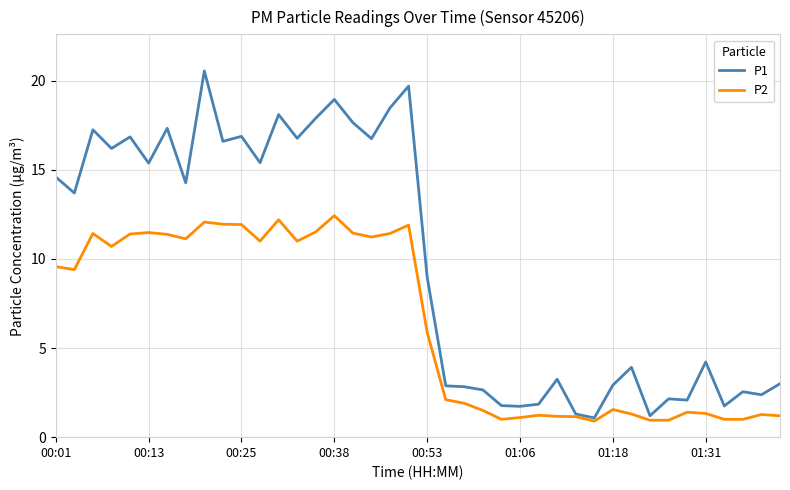

How many lines are shown in the chart?

2